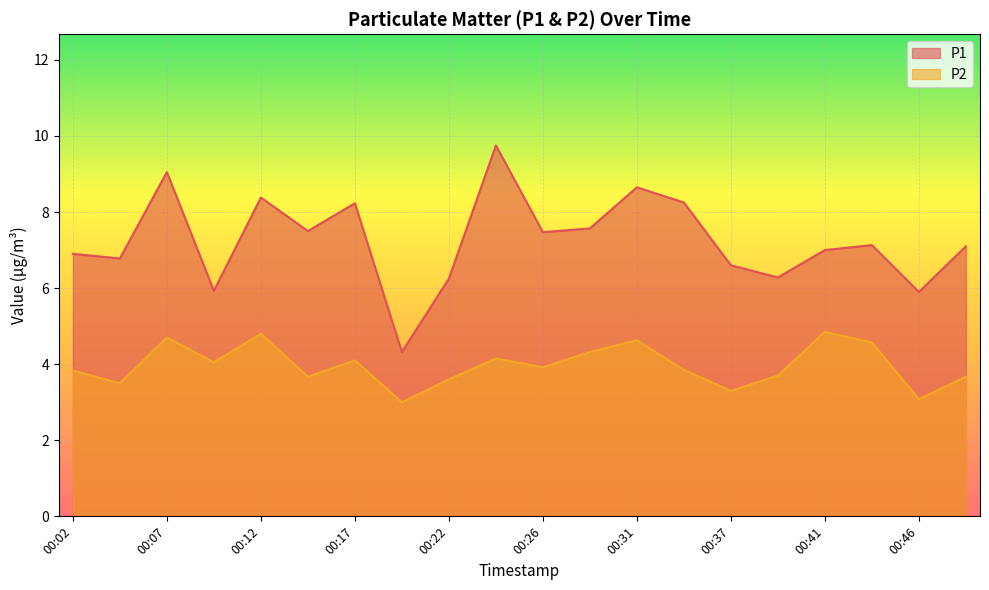

At which label does P1 reach its peak?

00:24